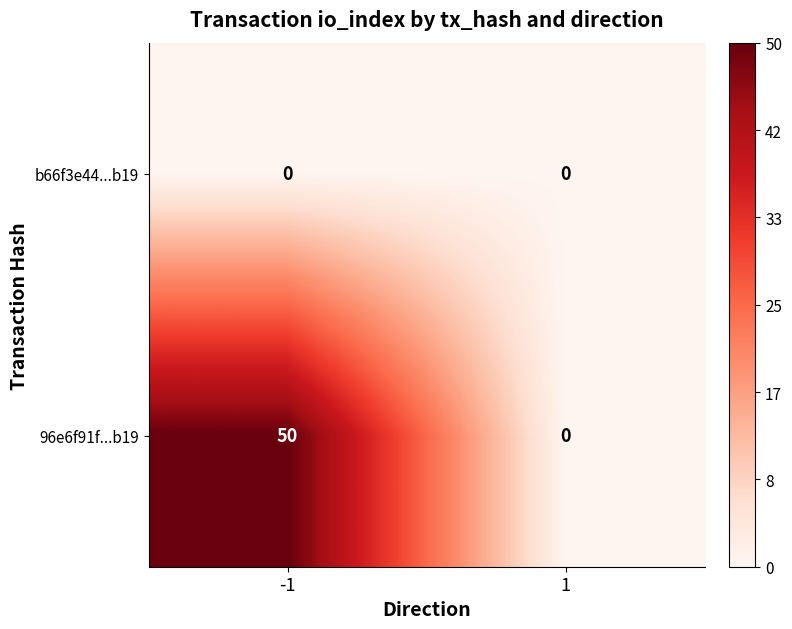

Between -1 and 1, which series saw the biggest shift?

96e6f91f...b19